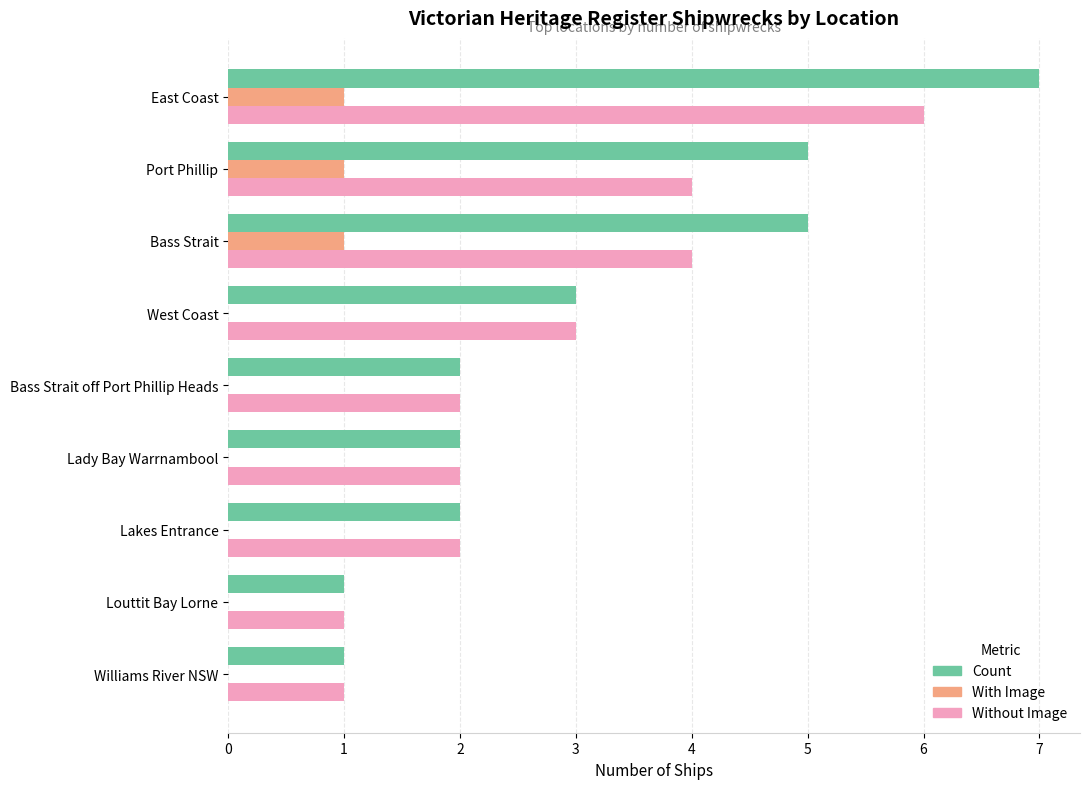

What are all the series names shown in the legend?

Count, With Image, Without Image